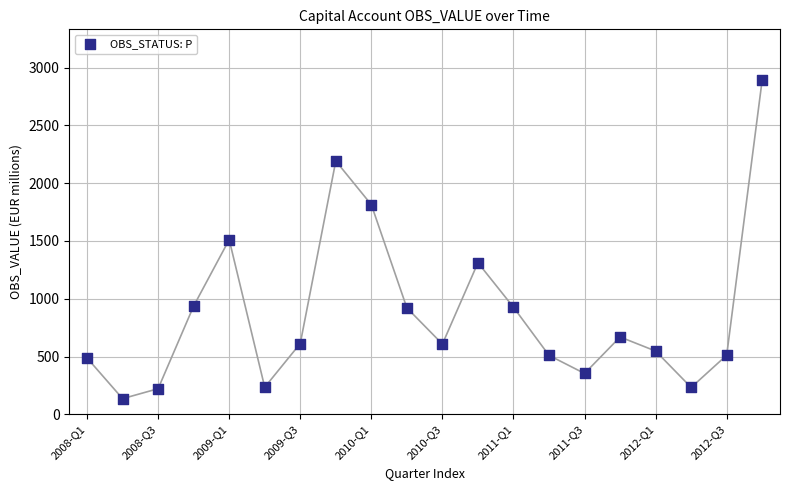

What is the range of Y values (max minus min)?

2760.0